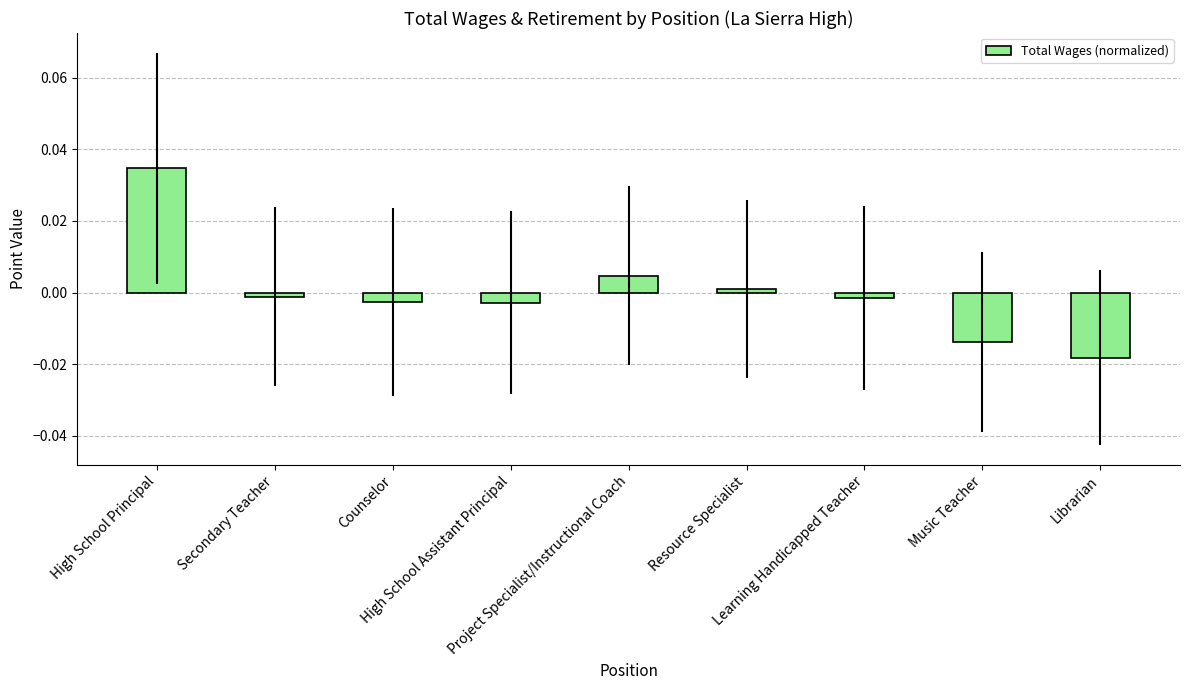

What position from the left is Secondary Teacher?

2